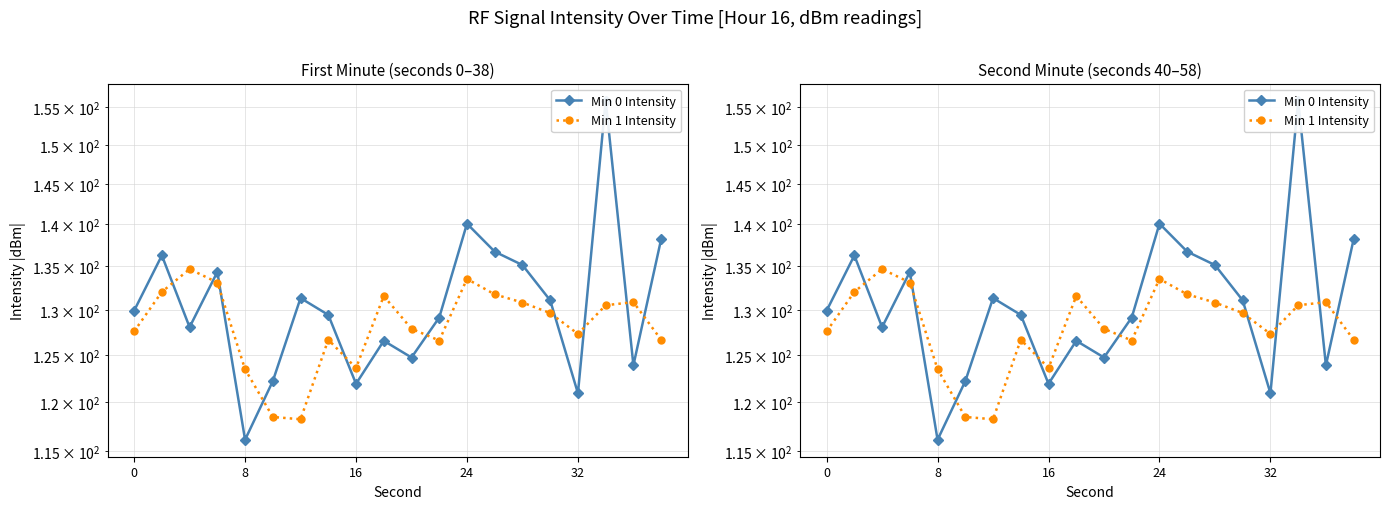

The value of Min 0 Intensity at 13 is 136.7. True or false?

True